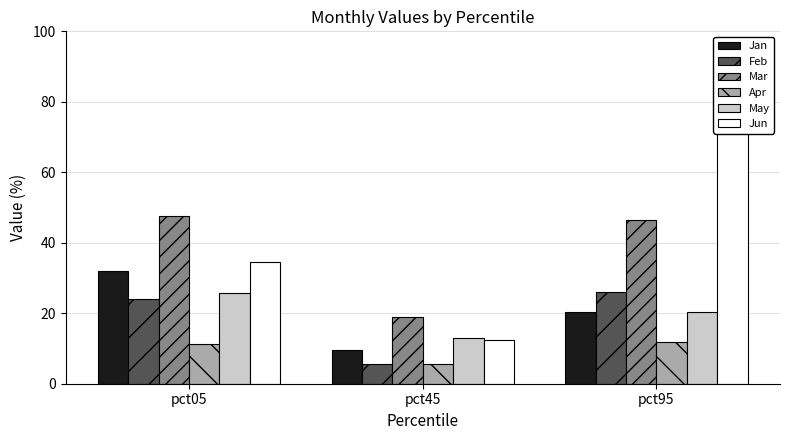

At pct95, list the series in order from smallest to largest.

Apr, Jan, May, Feb, Mar, Jun